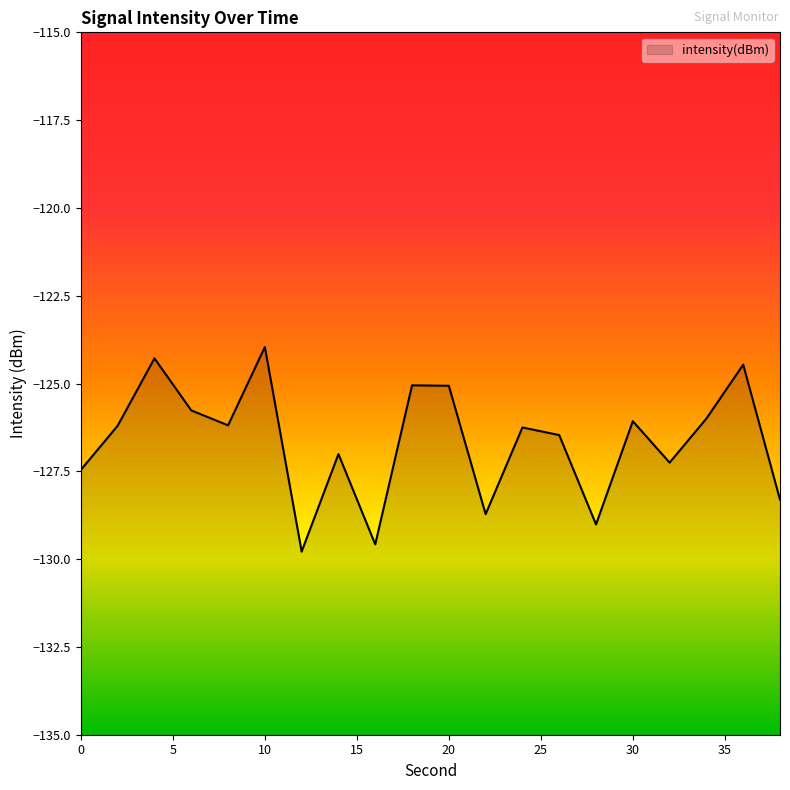

How many lines are shown in the chart?

1